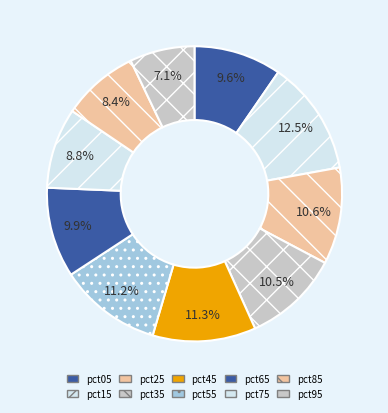

What portion of the pie excludes pct45?

88.7%